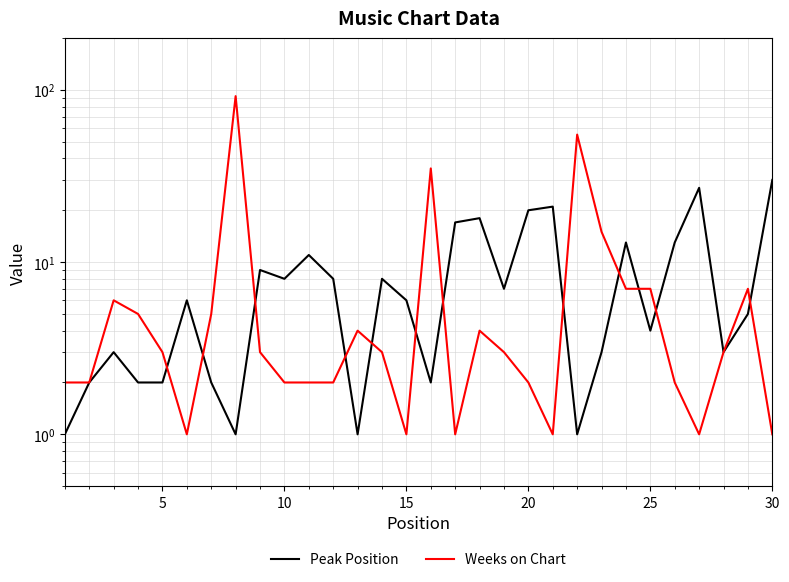

How many lines are shown in the chart?

2